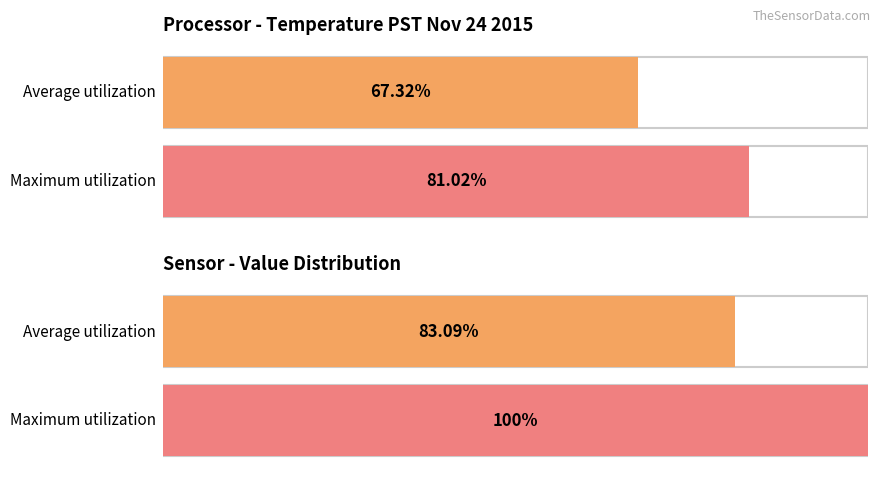

Is the value of Maximum utilization at 1 greater than the value of Average utilization at 11?

Yes